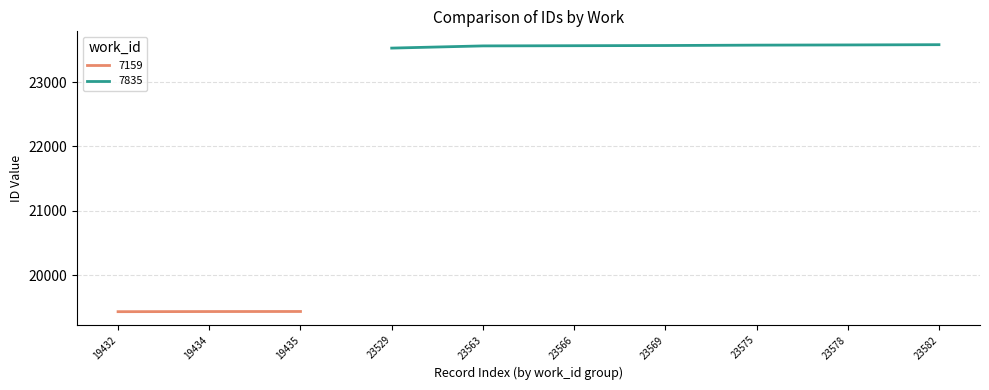

What is the greatest value displayed?

23582